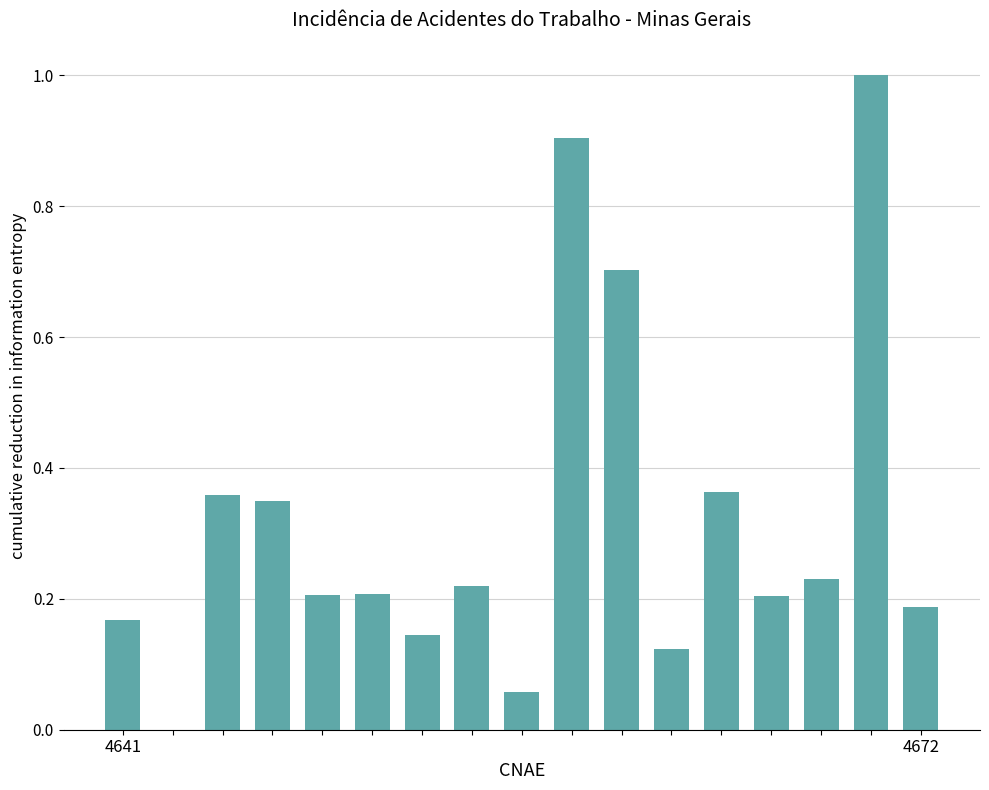

What is the greatest value displayed?

1.0